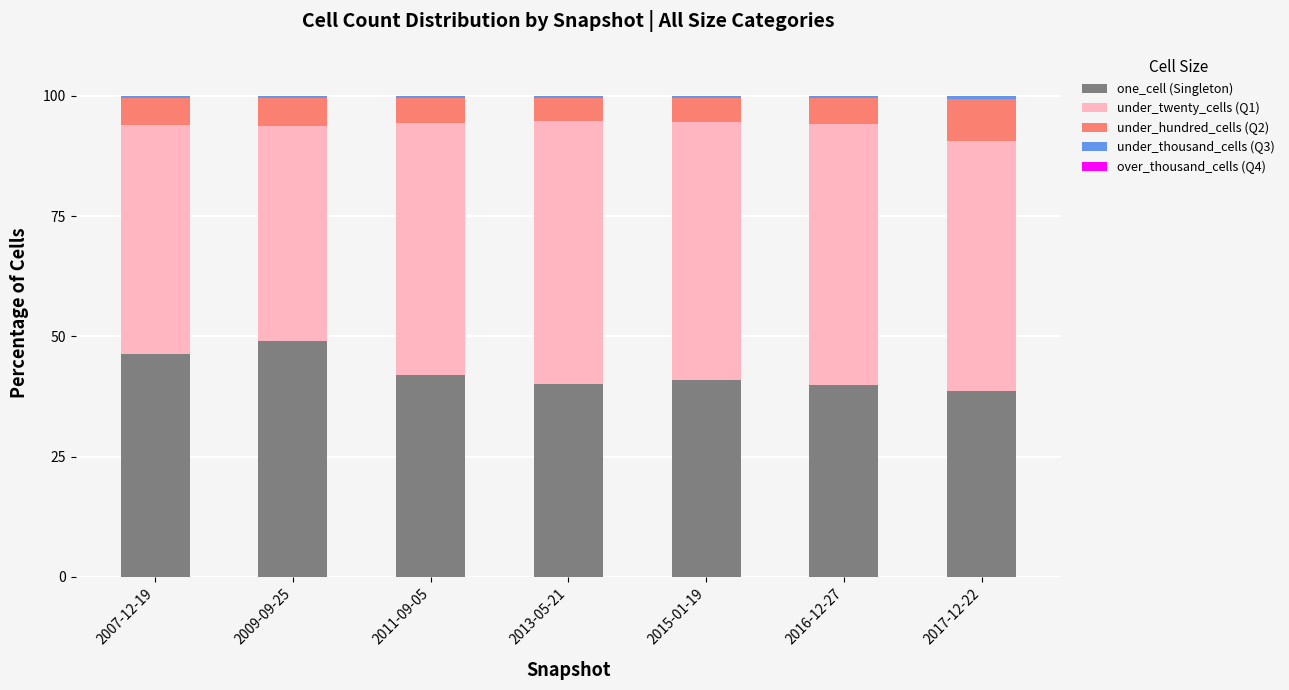

Is it true that one_cell (Singleton) equals 41.9 at 2011-09-05?

True